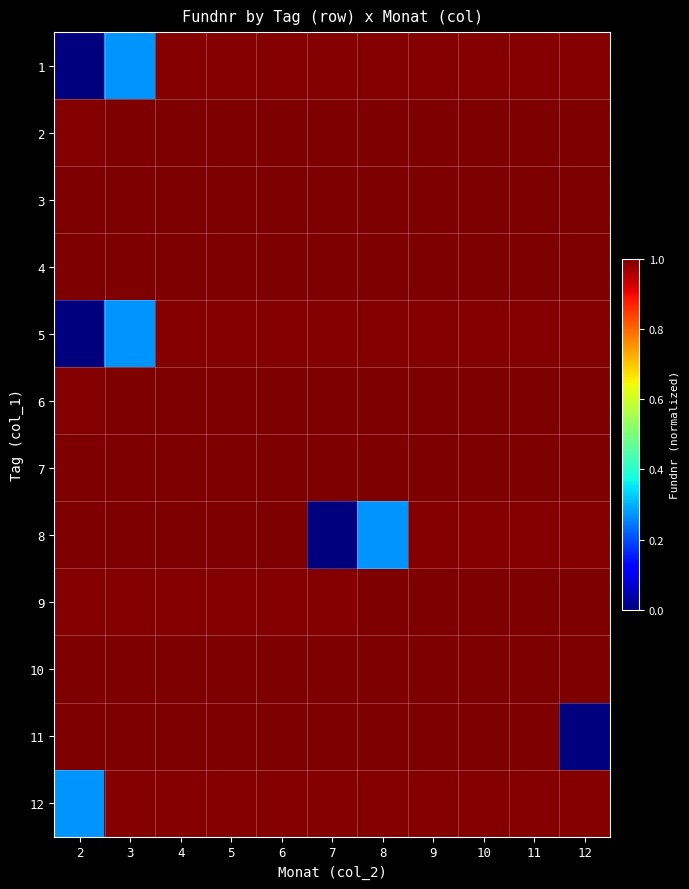

Reading left to right, transcribe all the data shown in this chart.

1: 2=0.0	3=0.3	4=1.0	5=1.0	6=1.0	7=1.0	8=1.0	9=1.0	10=1.0	11=1.0	12=1.0
2: 2=1.0	3=1.0	4=1.0	5=1.0	6=1.0	7=1.0	8=1.0	9=1.0	10=1.0	11=1.0	12=1.0
3: 2=1.0	3=1.0	4=1.0	5=1.0	6=1.0	7=1.0	8=1.0	9=1.0	10=1.0	11=1.0	12=1.0
4: 2=1.0	3=1.0	4=1.0	5=1.0	6=1.0	7=1.0	8=1.0	9=1.0	10=1.0	11=1.0	12=1.0
5: 2=0.0	3=0.3	4=1.0	5=1.0	6=1.0	7=1.0	8=1.0	9=1.0	10=1.0	11=1.0	12=1.0
6: 2=1.0	3=1.0	4=1.0	5=1.0	6=1.0	7=1.0	8=1.0	9=1.0	10=1.0	11=1.0	12=1.0
7: 2=1.0	3=1.0	4=1.0	5=1.0	6=1.0	7=1.0	8=1.0	9=1.0	10=1.0	11=1.0	12=1.0
8: 2=1.0	3=1.0	4=1.0	5=1.0	6=1.0	7=0.0	8=0.3	9=1.0	10=1.0	11=1.0	12=1.0
9: 2=1.0	3=1.0	4=1.0	5=1.0	6=1.0	7=1.0	8=1.0	9=1.0	10=1.0	11=1.0	12=1.0
10: 2=1.0	3=1.0	4=1.0	5=1.0	6=1.0	7=1.0	8=1.0	9=1.0	10=1.0	11=1.0	12=1.0
11: 2=1.0	3=1.0	4=1.0	5=1.0	6=1.0	7=1.0	8=1.0	9=1.0	10=1.0	11=1.0	12=0.0
12: 2=0.3	3=1.0	4=1.0	5=1.0	6=1.0	7=1.0	8=1.0	9=1.0	10=1.0	11=1.0	12=1.0